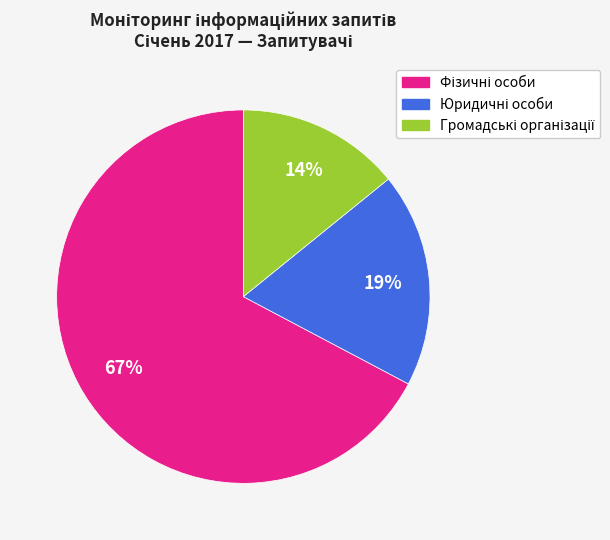

Does any single category account for the majority?

Yes